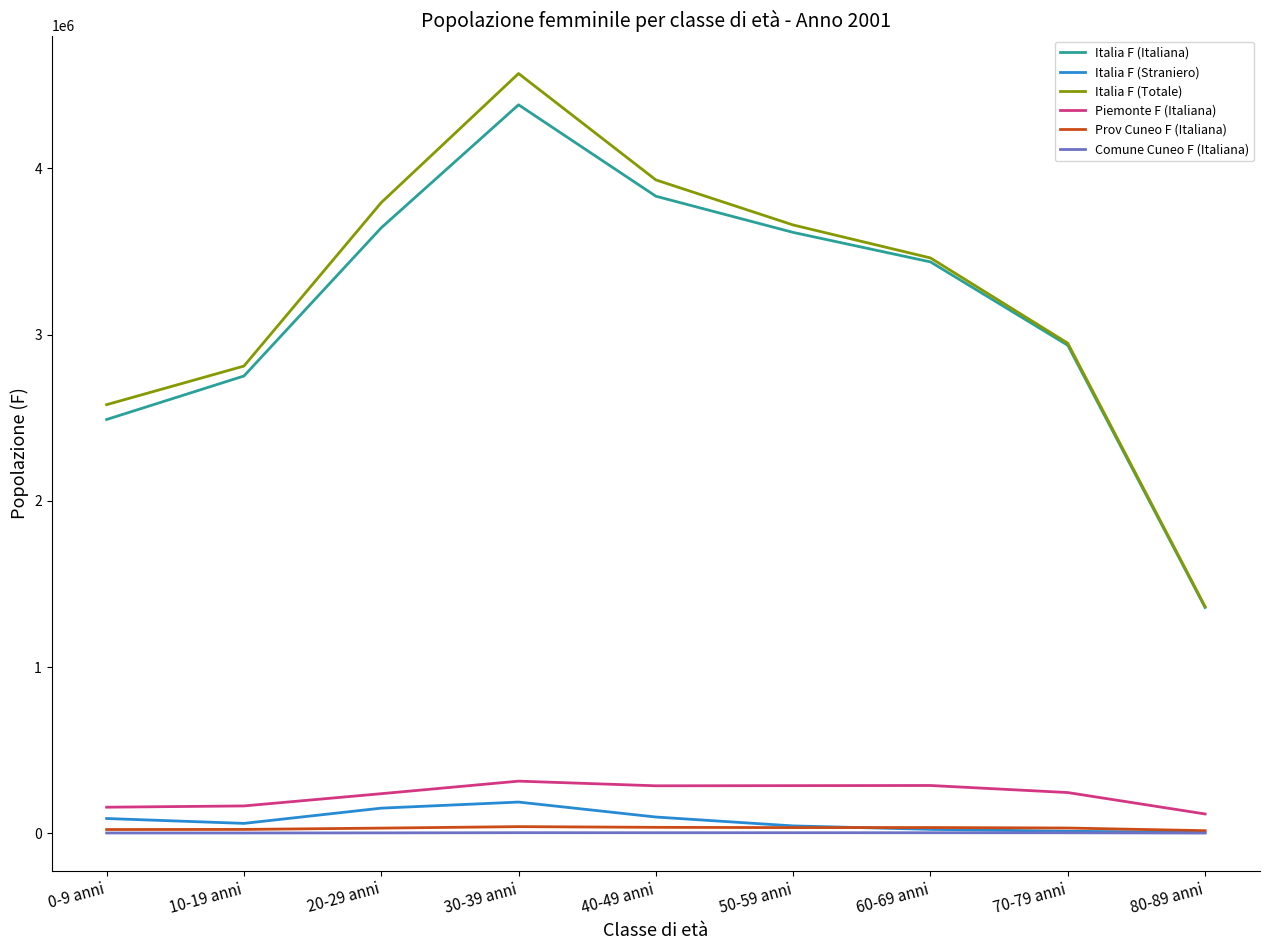

What position from the right is 70-79 anni?

2